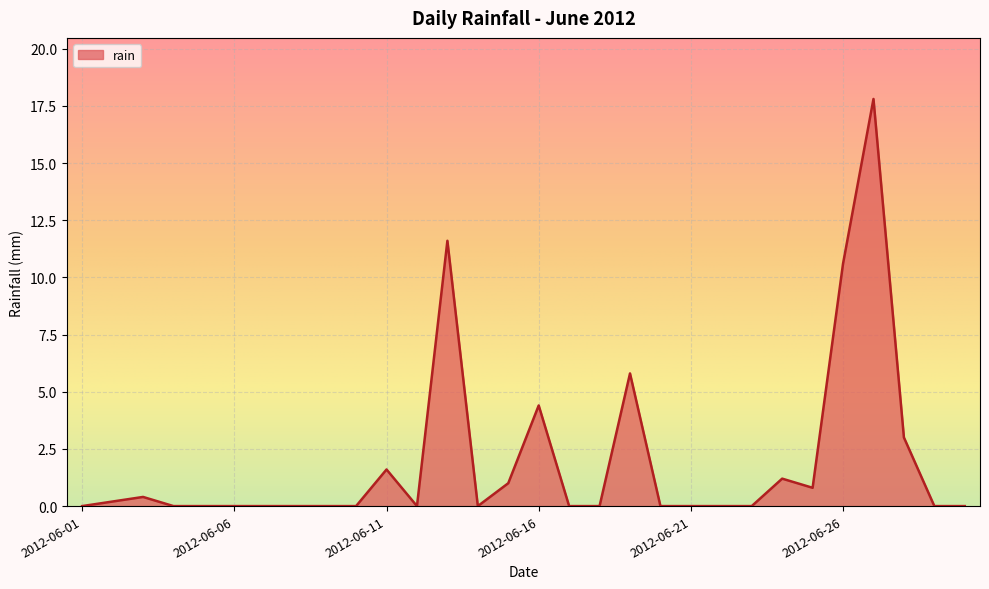

True or false: there are more than 1 points higher than both neighbors.

True